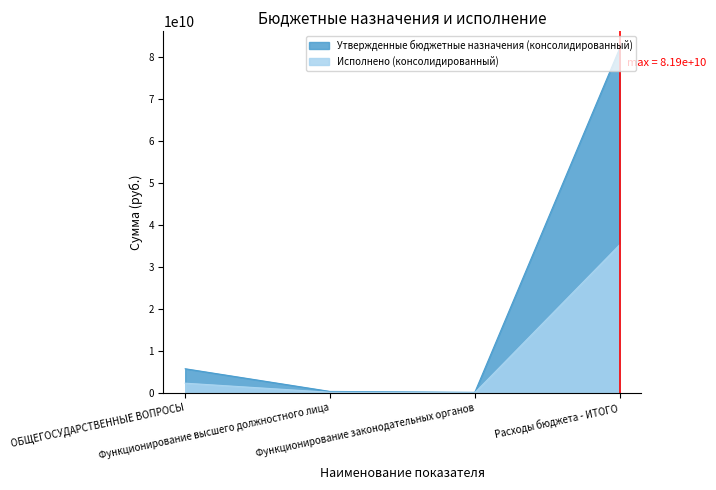

Reading right to left, transcribe all the data shown in this chart.

Утвержденные бюджетные назначения (консолидированный): 81938488479.9	147768061.2	365284371.5	5763312551.9
Исполнено (консолидированный): 35243983627.8	69437789.9	162929072.3	2330854181.5